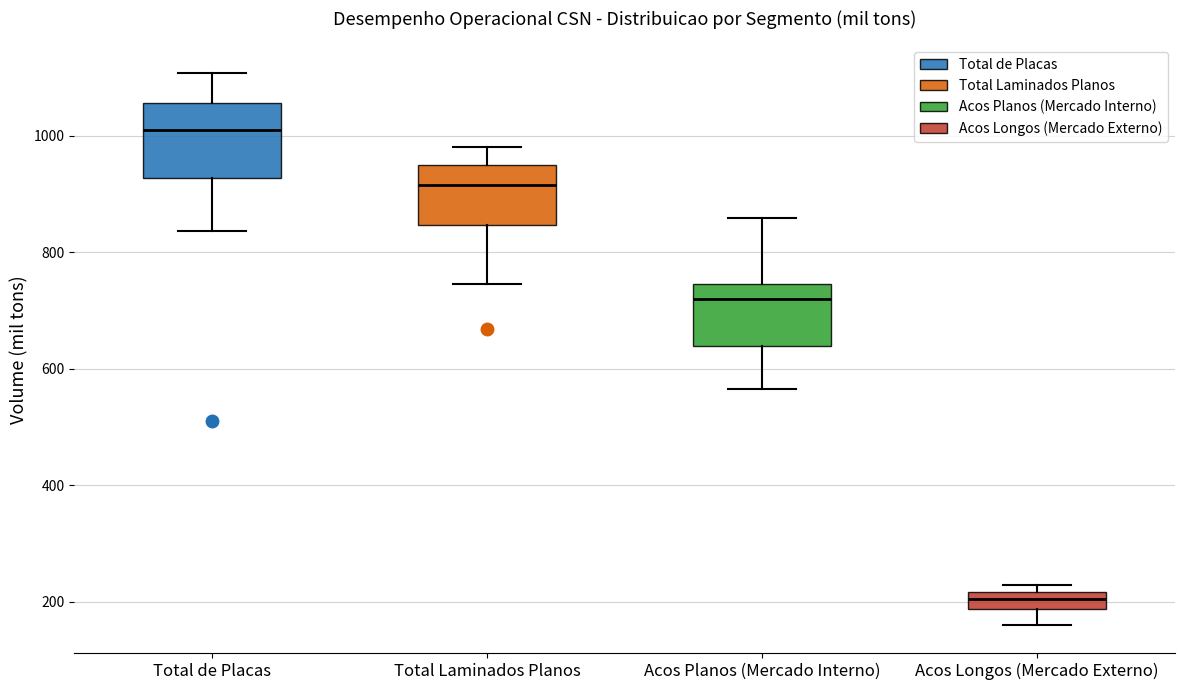

Comparing the boxes themselves (not the whiskers), which one is the tallest?

Total de Placas